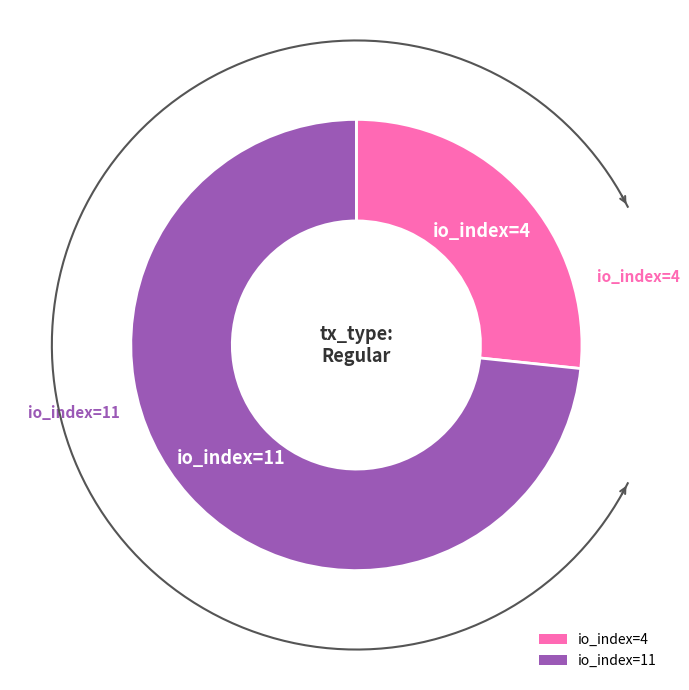

Combined, do io_index=11 and io_index=4 account for over 50%?

Yes